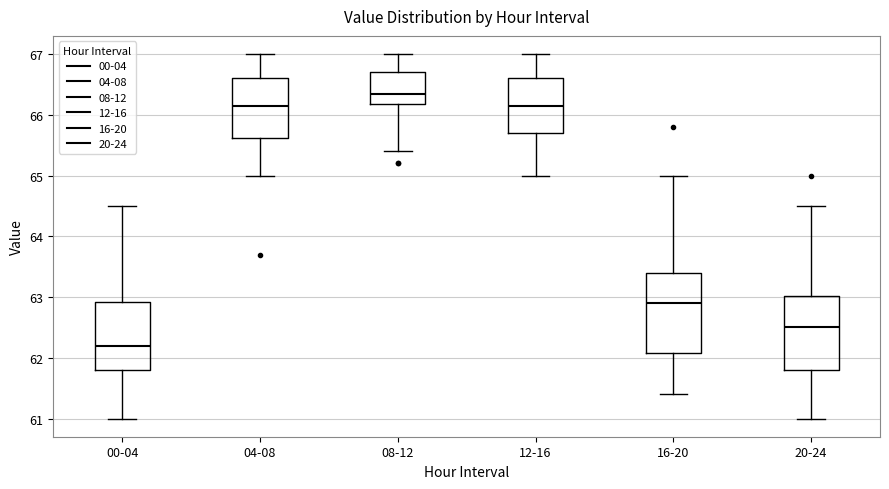

Reading left to right, transcribe this box plot: for each box, give where its median line is, the range the box spans, and where its two whiskers end, as read against the y-axis. The values are not printed on the chart, so give them approximately, as read against the axis.

00-04: median 62.2, box 61.8 to 62.9, whiskers 61.0 to 64.5
04-08: median 66.2, box 65.6 to 66.6, whiskers 65.0 to 67.0
08-12: median 66.4, box 66.2 to 66.7, whiskers 65.4 to 67.0
12-16: median 66.2, box 65.7 to 66.6, whiskers 65.0 to 67.0
16-20: median 62.9, box 62.1 to 63.4, whiskers 61.4 to 65.0
20-24: median 62.5, box 61.8 to 63.0, whiskers 61.0 to 64.5